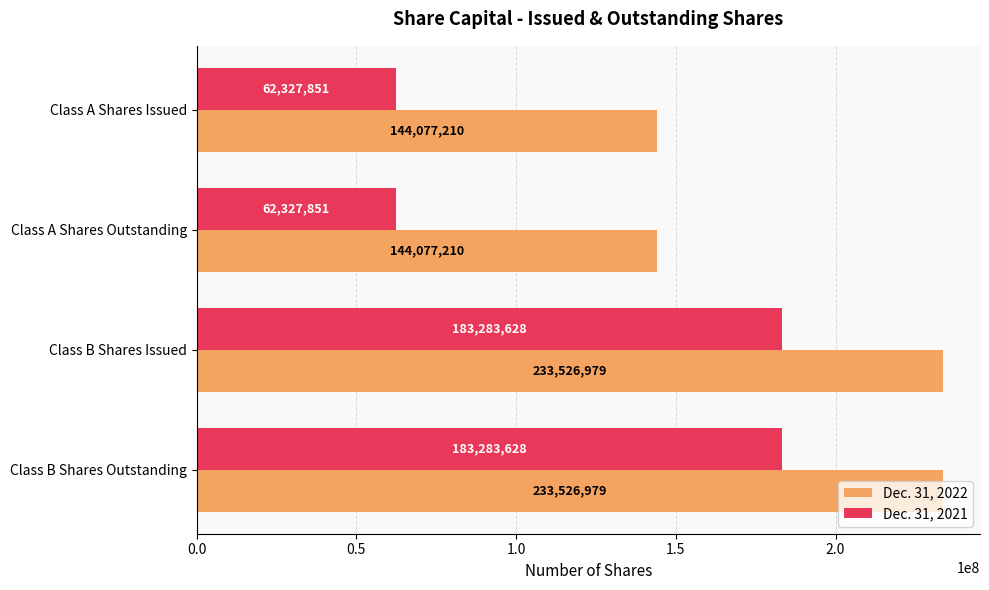

List the series in order of their overall mean, lowest first.

Dec. 31, 2021, Dec. 31, 2022